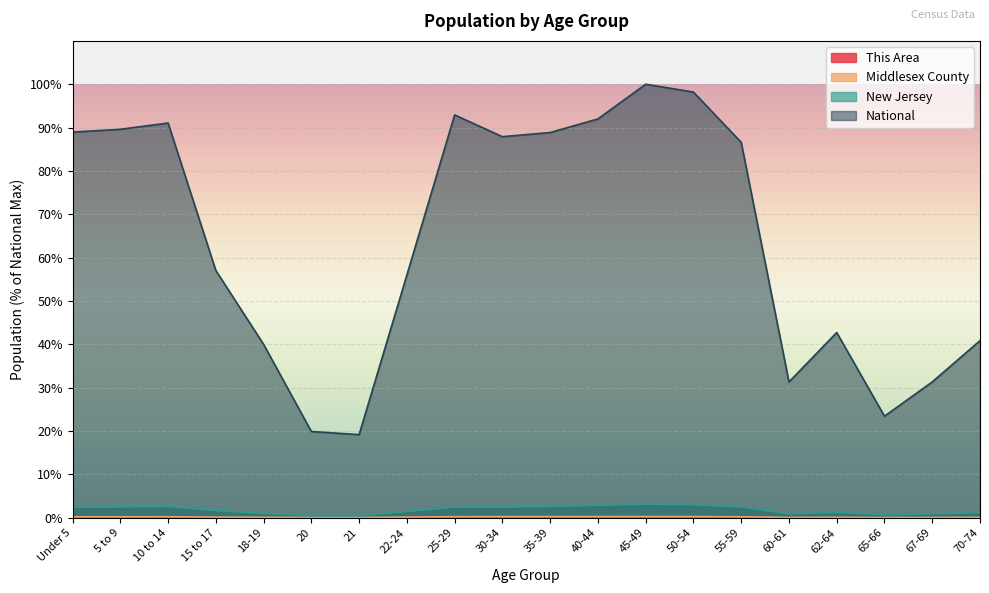

Which label corresponds to the largest value in the chart?

45-49